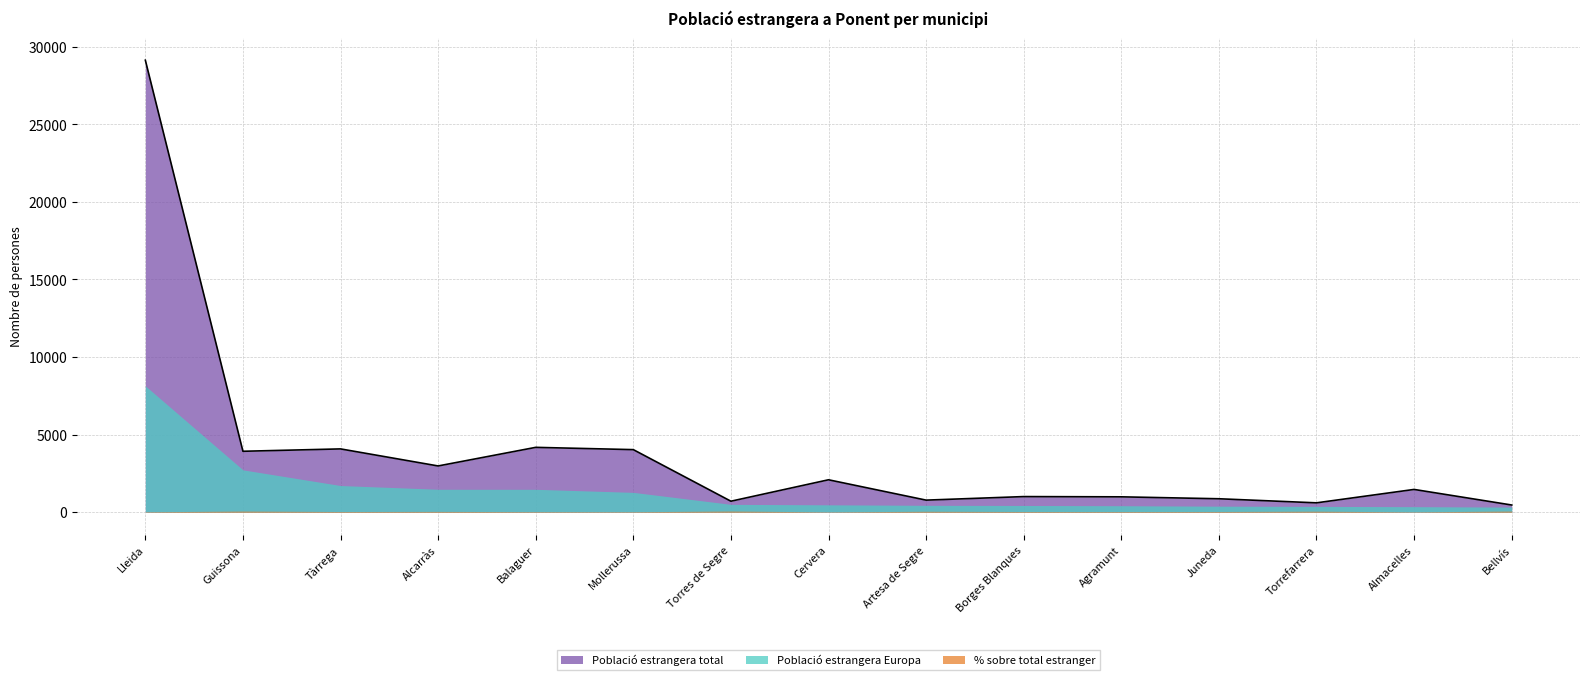

True or false: % sobre total estranger has a value of 35.3 at Balaguer.

True